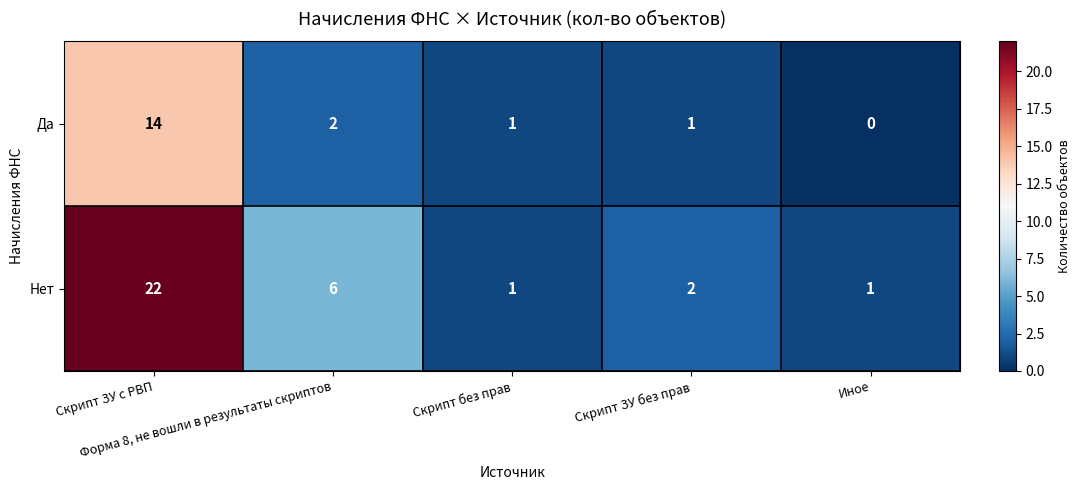

Rank the series by their maximum value, from lowest to highest.

Да, Нет